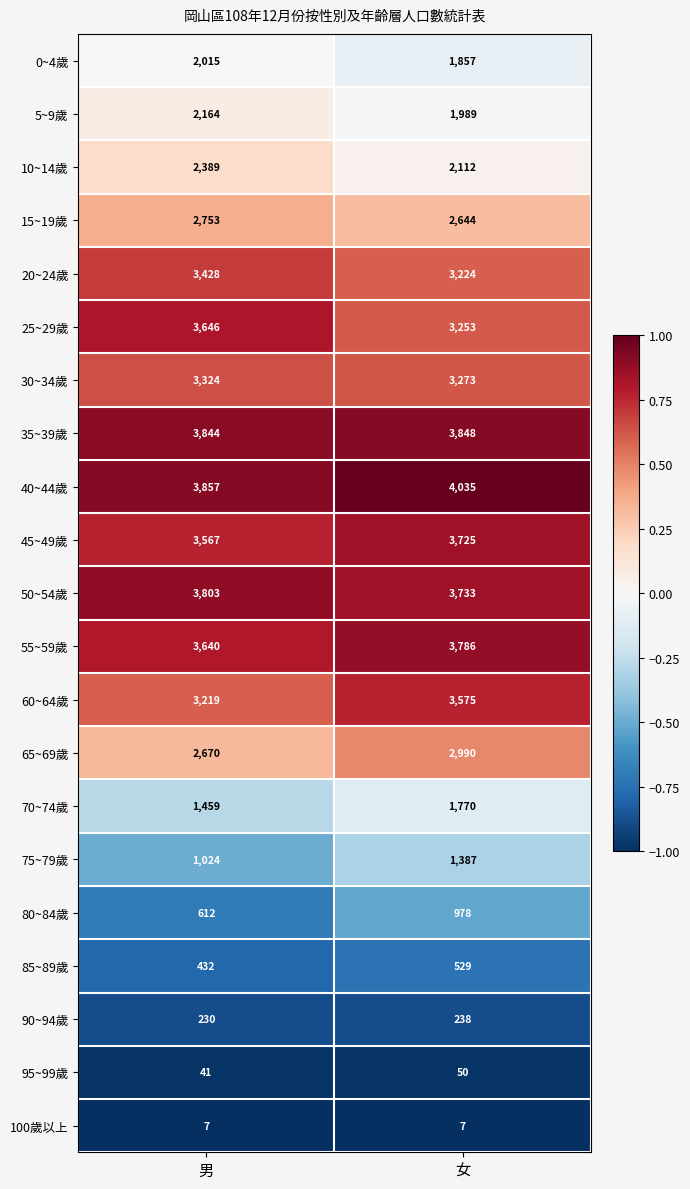

What is the difference between the 65~69歲 values at 男 and 女?

320